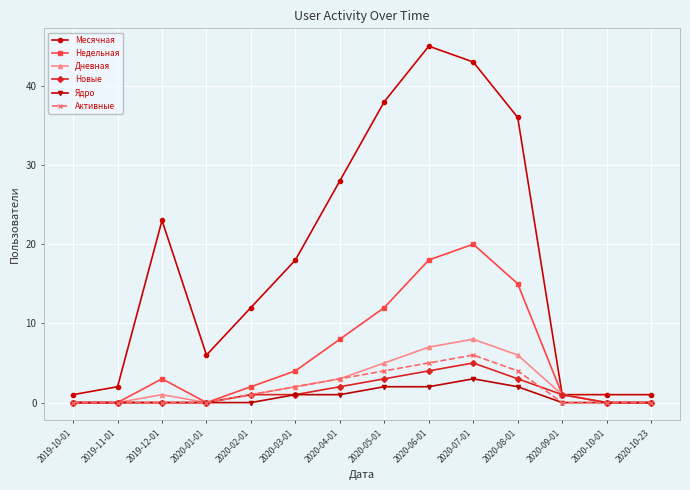

True or false: Ядро and Месячная intersect in this chart.

False